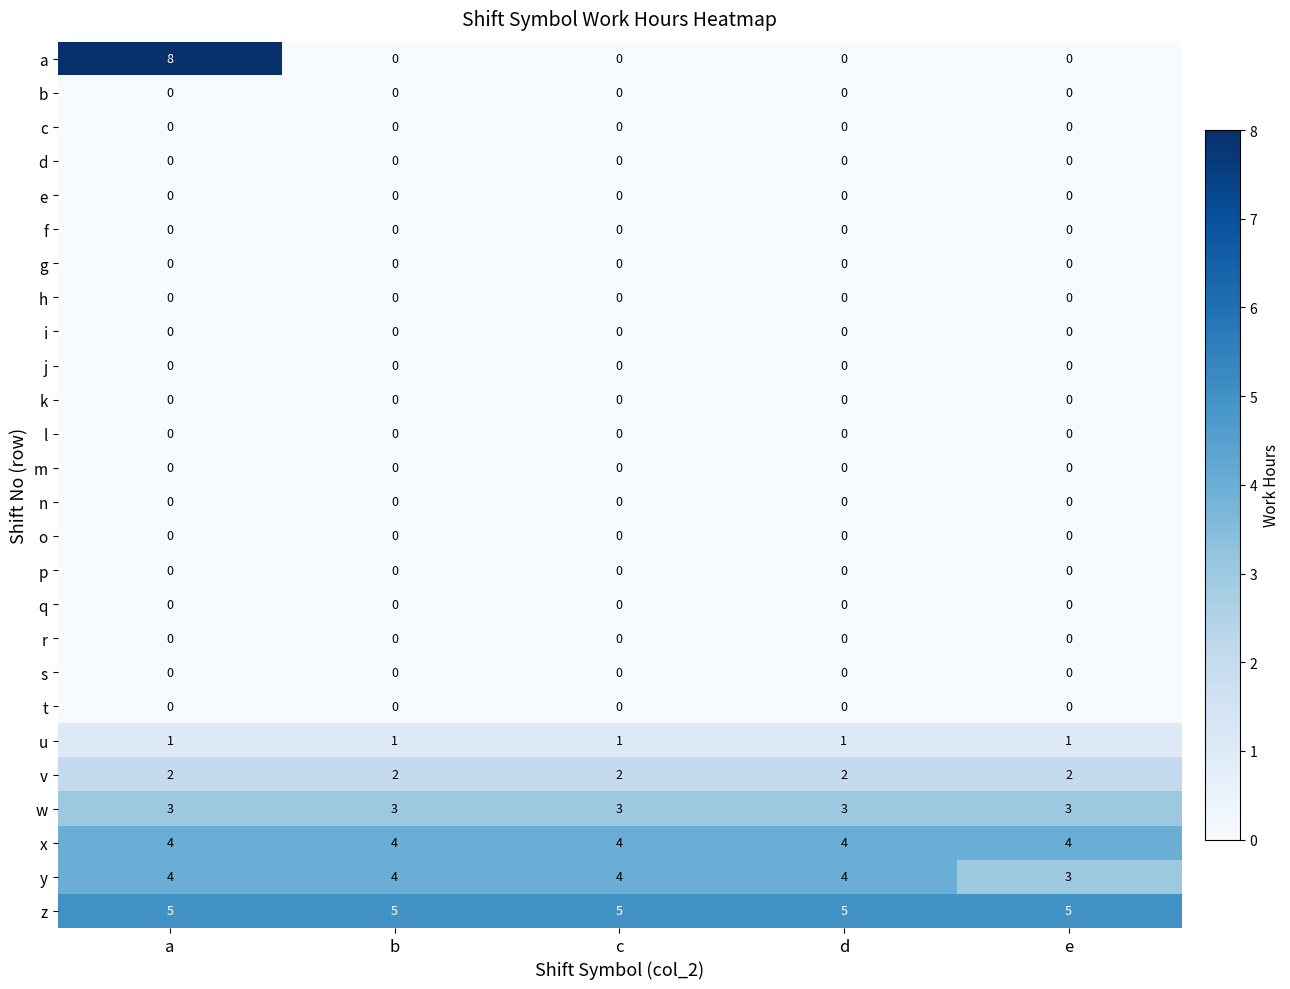

What is the maximum value shown in the chart?

8